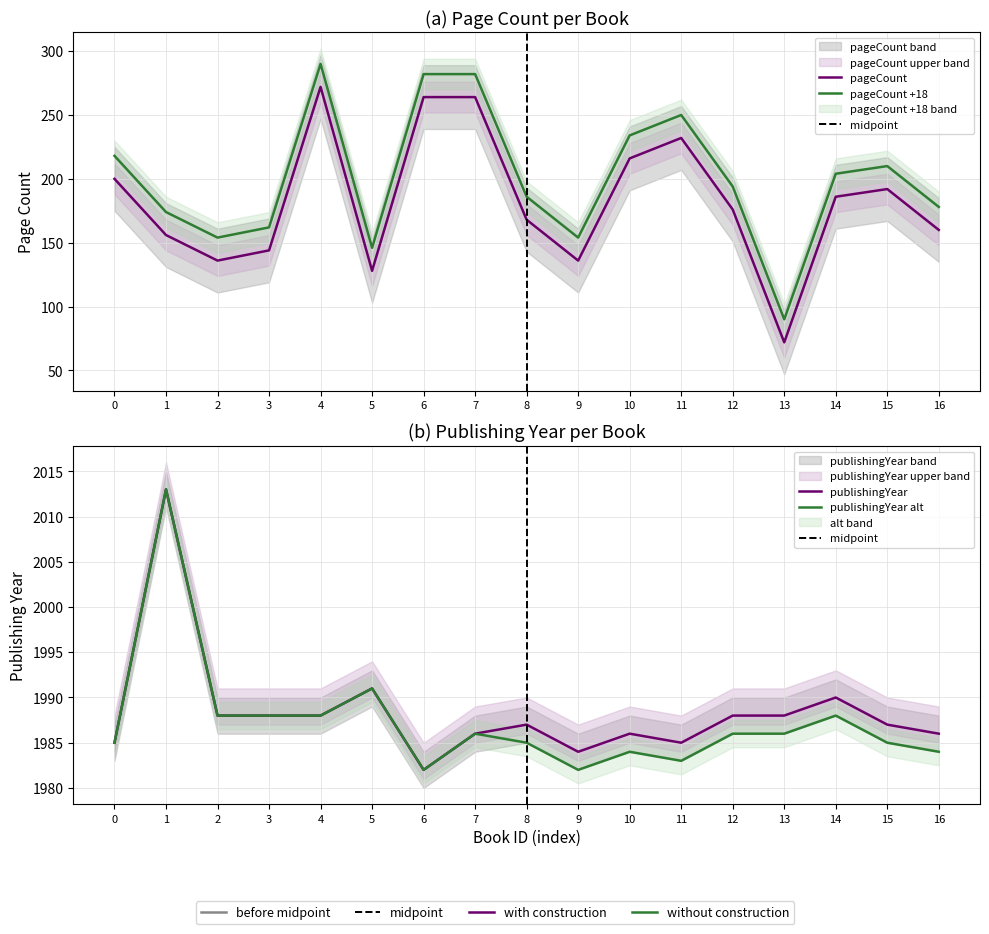

Which series has the largest total across all categories?

publishingYear